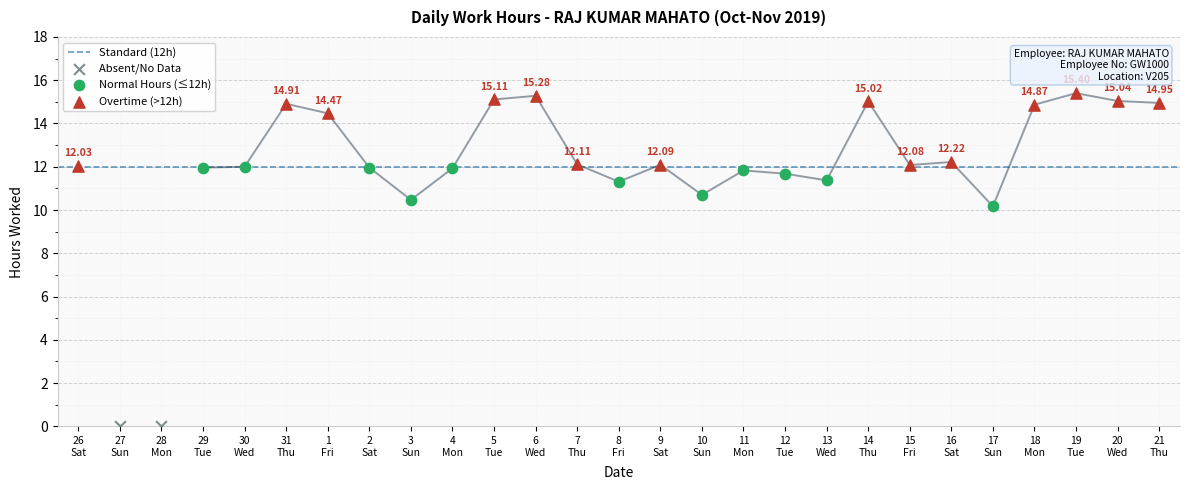

What is the change in value from 30 to 13?

-0.6